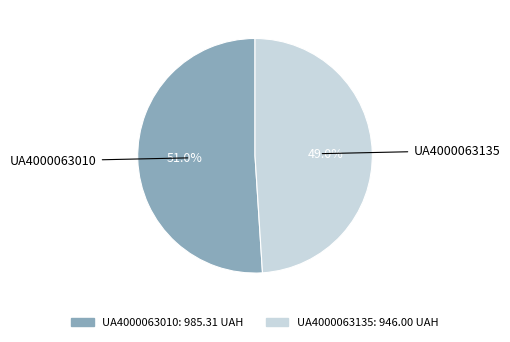

To the nearest percent, what is the difference between the largest and smallest slice percentages?

2%